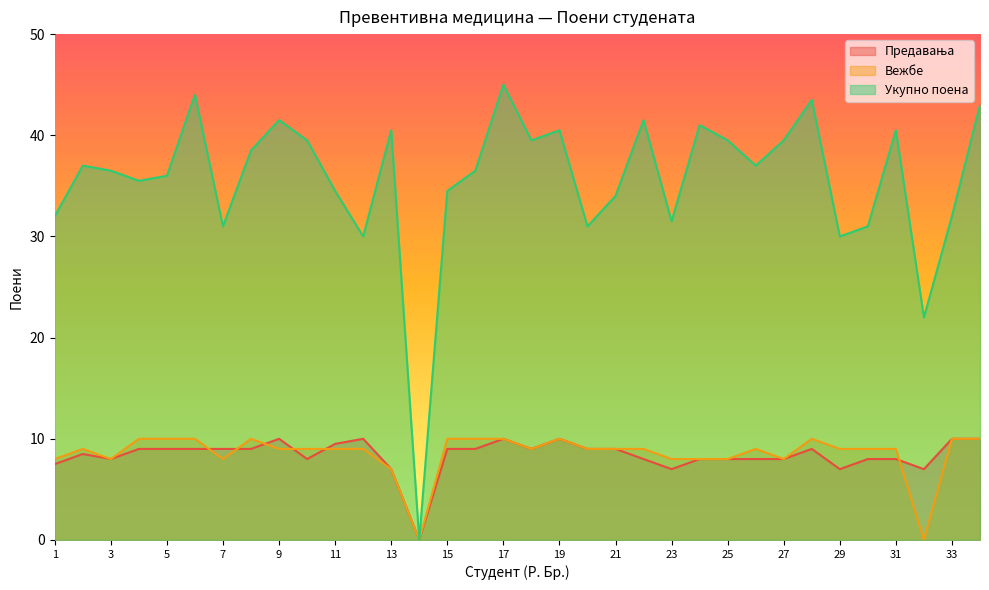

Reading left to right, extract all data points from this chart.

Предавања: 1=7.5	2=8.5	3=8.0	4=9.0	5=9.0	6=9.0	7=9.0	8=9.0	9=10.0	10=8.0	11=9.5	12=10.0	13=7.0	14=0.0	15=9.0	16=9.0	17=10.0	18=9.0	19=10.0	20=9.0	21=9.0	22=8.0	23=7.0	24=8.0	25=8.0	26=8.0	27=8.0	28=9.0	29=7.0	30=8.0	31=8.0	32=7.0	33=10.0	34=10.0
Вежбе: 1=8.0	2=9.0	3=8.0	4=10.0	5=10.0	6=10.0	7=8.0	8=10.0	9=9.0	10=9.0	11=9.0	12=9.0	13=7.0	14=0.0	15=10.0	16=10.0	17=10.0	18=9.0	19=10.0	20=9.0	21=9.0	22=9.0	23=8.0	24=8.0	25=8.0	26=9.0	27=8.0	28=10.0	29=9.0	30=9.0	31=9.0	32=0.0	33=10.0	34=10.0
Укупно поена: 1=32.0	2=37.0	3=36.5	4=35.5	5=36.0	6=44.0	7=31.0	8=38.5	9=41.5	10=39.5	11=34.5	12=30.0	13=40.5	14=0.0	15=34.5	16=36.5	17=45.0	18=39.5	19=40.5	20=31.0	21=34.0	22=41.5	23=31.5	24=41.0	25=39.5	26=37.0	27=39.5	28=43.5	29=30.0	30=31.0	31=40.5	32=22.0	33=32.0	34=43.0